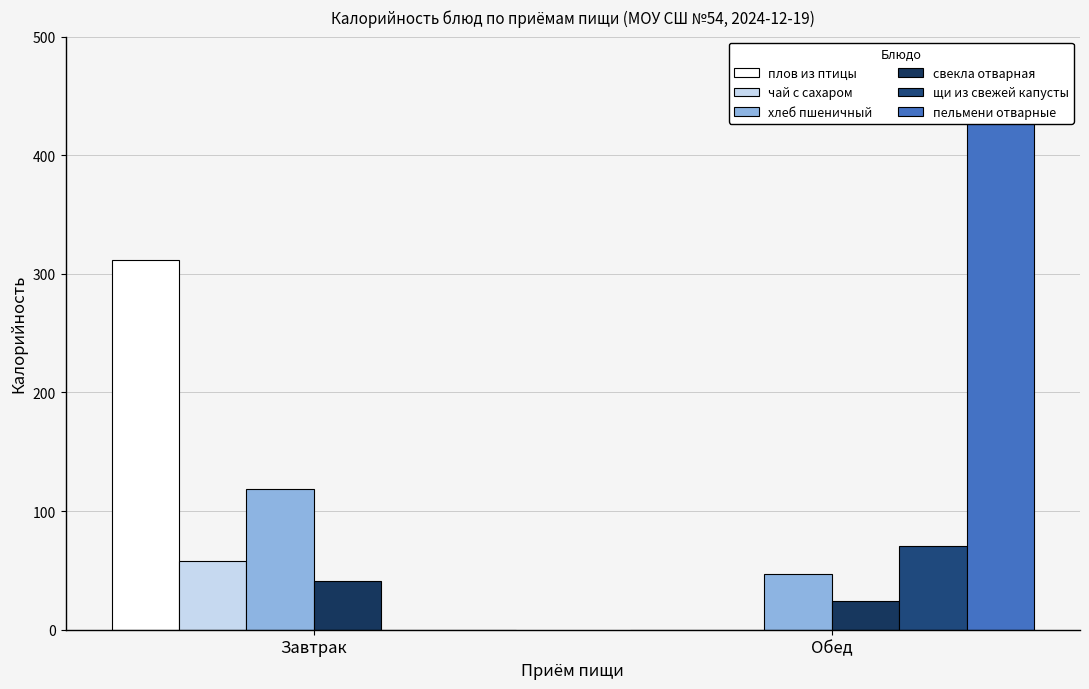

Rank the series at Завтрак from lowest to highest value.

щи из свежей капусты, пельмени отварные, свекла отварная, чай с сахаром, хлеб пшеничный, плов из птицы